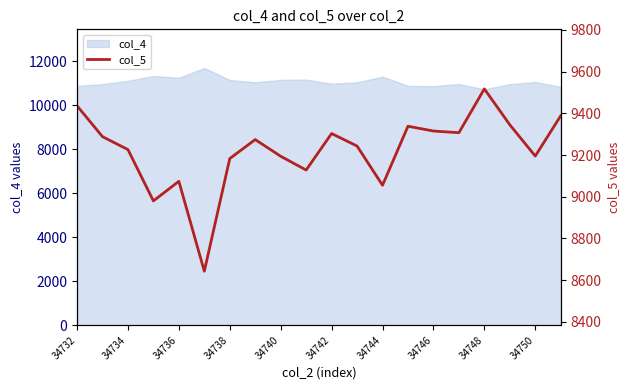

What is the minimum value shown in the chart?

8643